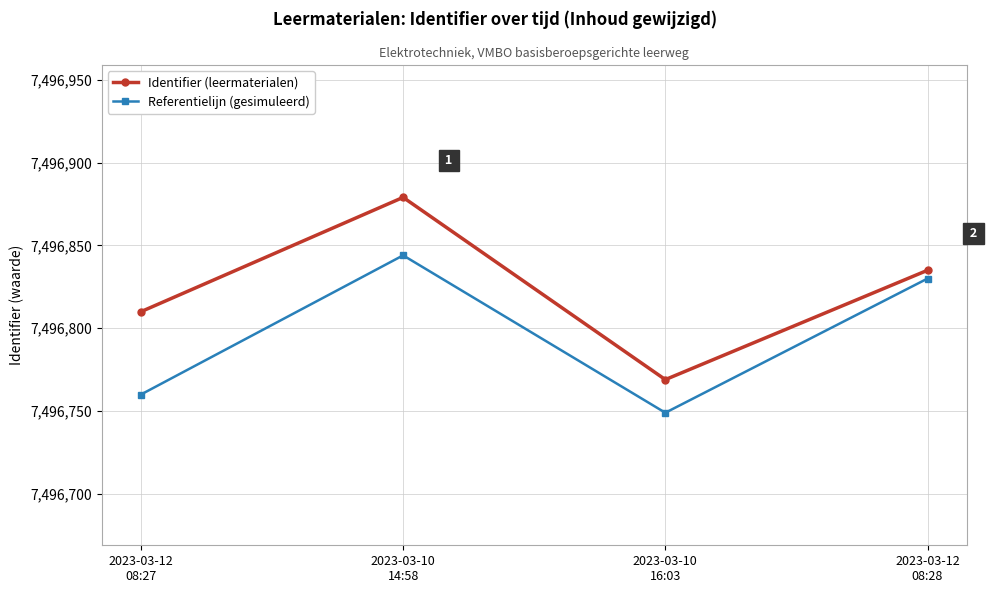

At which label does Referentielijn (gesimuleerd) reach its minimum?

2023-03-10
16:03